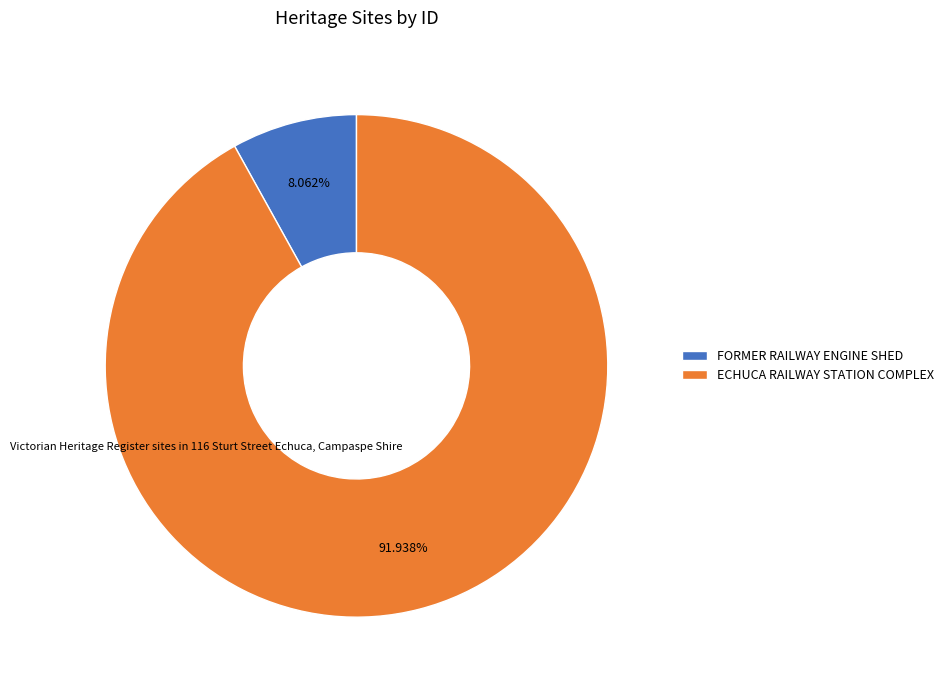

To the nearest percent, what percentage of the pie is FORMER RAILWAY ENGINE SHED?

8%